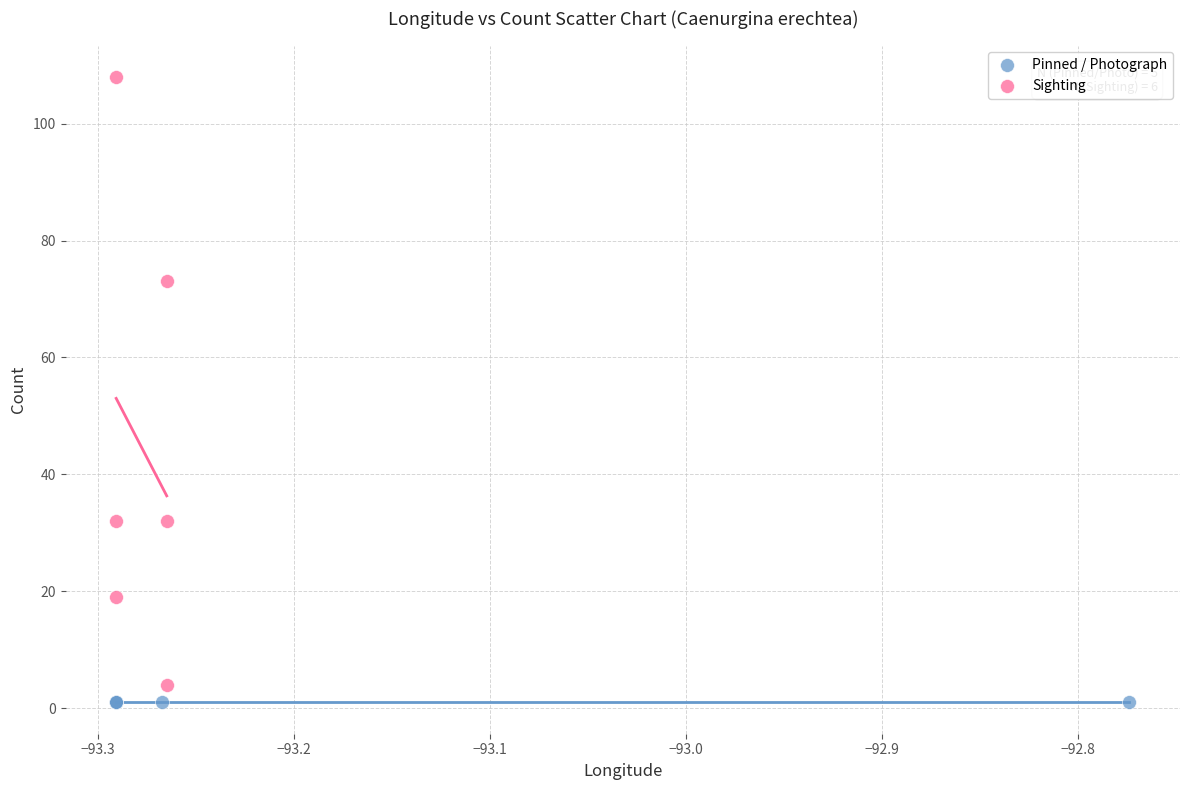

Which series contains the highest Y value?

Sighting